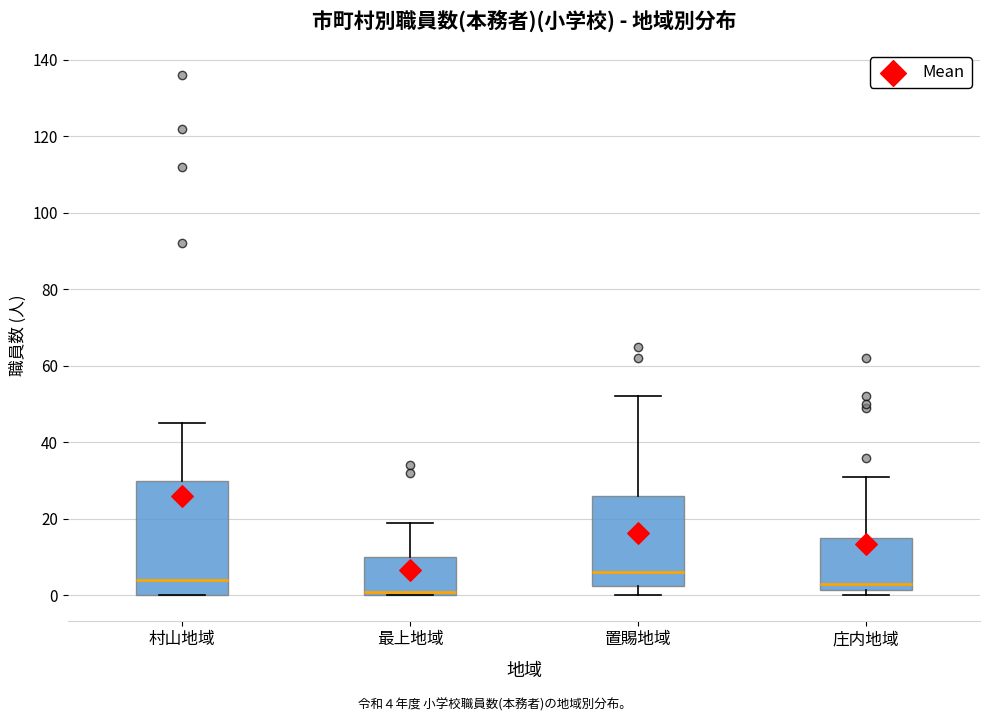

Reading left to right, read every box against the y-axis: the position of its median line, the range the box covers, and the ends of its whiskers. The values are not printed on the chart, so give them approximately, as read against the axis.

村山地域: median 4, box 0 to 30, whiskers 0 to 46
最上地域: median 2, box 0 to 10, whiskers 0 to 20
置賜地域: median 6, box 2 to 26, whiskers 0 to 52
庄内地域: median 4, box 2 to 16, whiskers 0 to 32